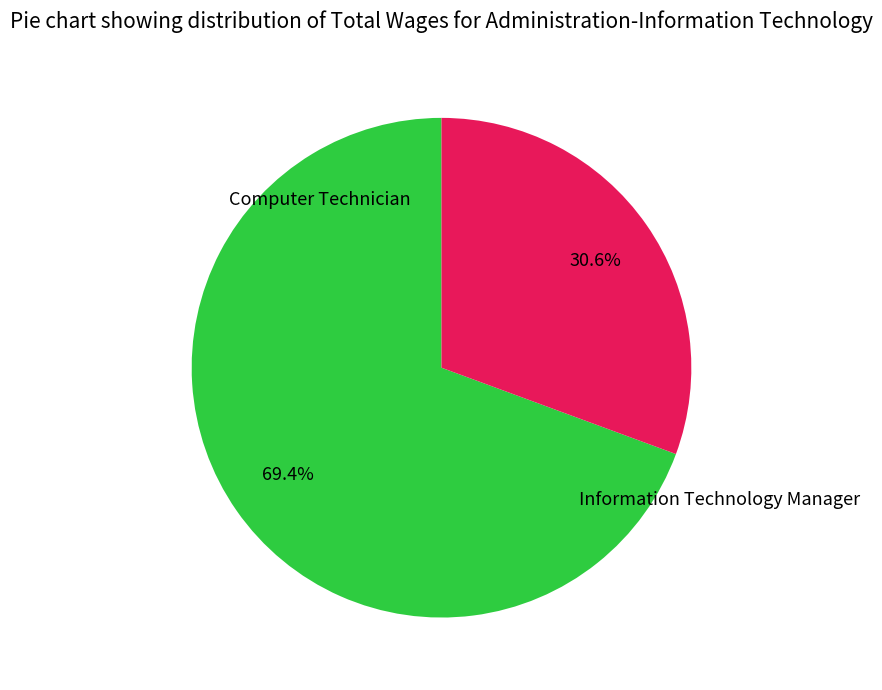

How many slices are in this pie chart?

2